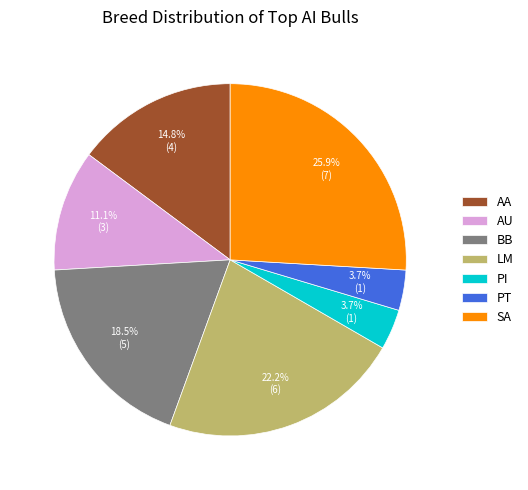

What is the ratio of the value at SA to the value at LM?

1.2